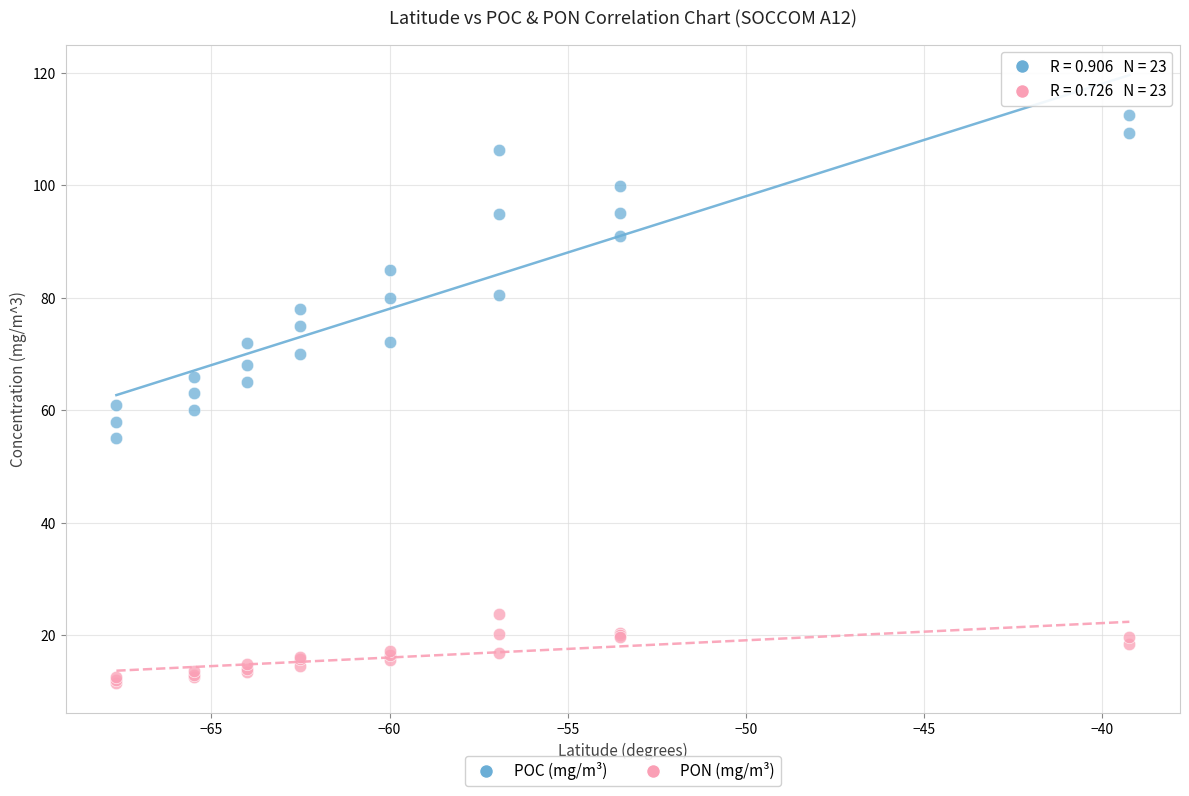

What is the X range (max minus min) for the scatter plot?

28.4